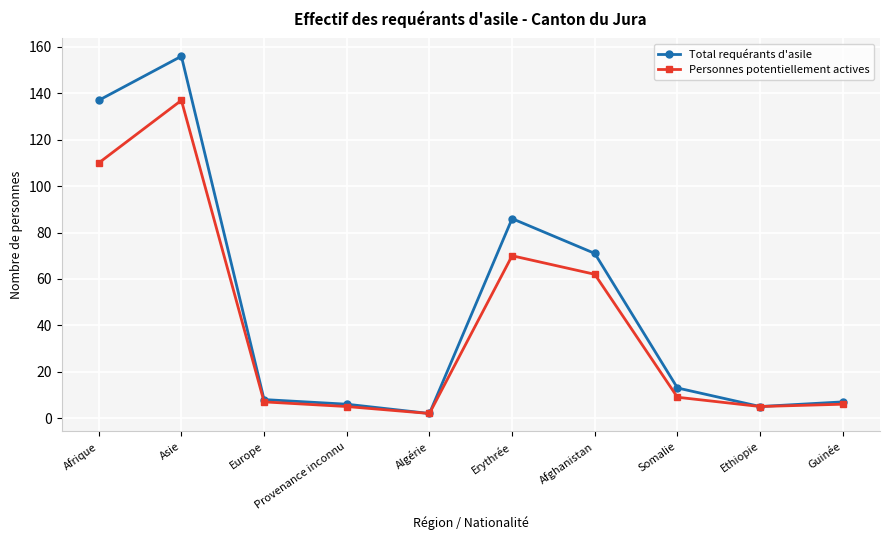

List the series in order of their overall mean, lowest first.

Personnes potentiellement actives, Total requérants d'asile